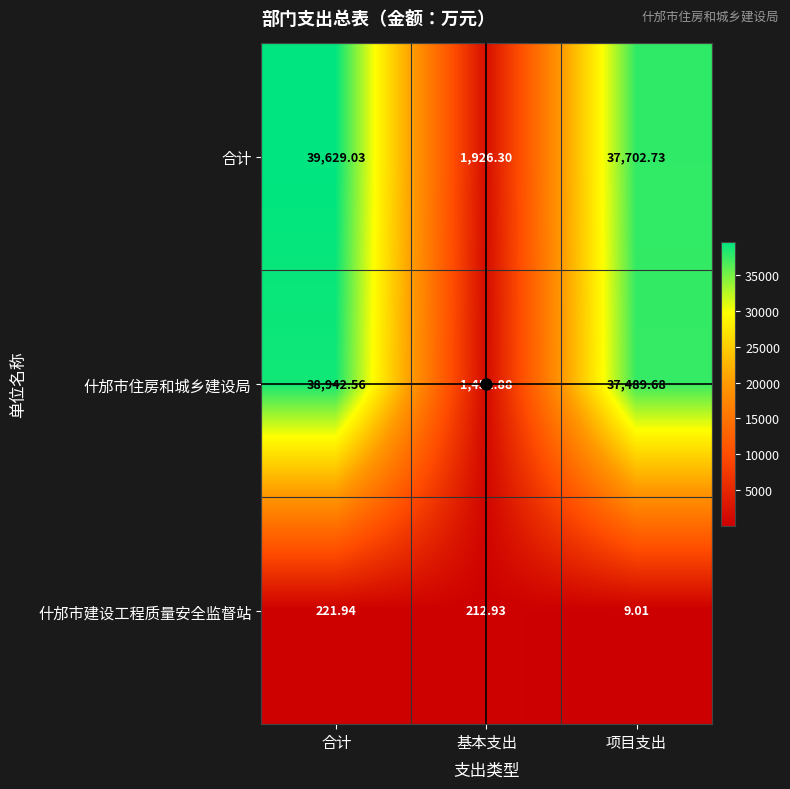

At which category is the sum across all series the highest?

合计